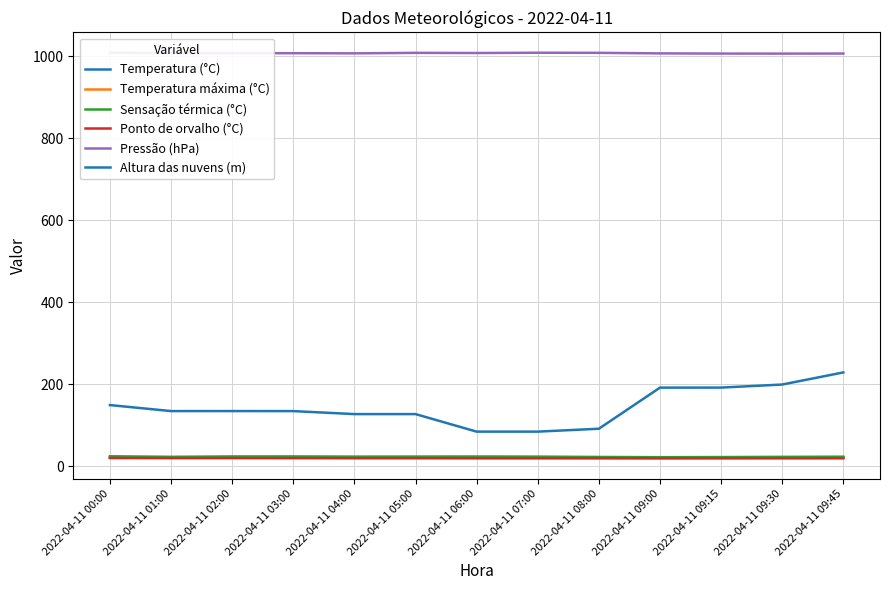

Reading left to right, list all the values displayed in this chart.

Temperatura (°C): 21.2	20.9	20.9	20.8	20.6	20.6	20.3	20.3	20.3	20.6	20.7	20.9	21.1
Temperatura máxima (°C): 21.2	20.9	20.9	20.8	20.6	20.6	20.3	20.3	20.3	20.7	20.8	20.9	21.2
Sensação térmica (°C): 24.3	23.0	23.9	24.0	23.5	23.6	23.8	23.5	22.6	22.1	22.4	22.9	23.3
Ponto de orvalho (°C): 20.0	19.8	19.8	19.7	19.6	19.6	19.6	19.6	19.5	19.1	19.2	19.3	19.3
Pressão (hPa): 1009.2	1008.2	1008.2	1008.0	1007.7	1008.9	1008.5	1009.2	1008.9	1007.6	1007.1	1007.0	1007.2
Altura das nuvens (m): 149.3	134.6	134.7	134.6	127.2	127.2	84.5	84.5	91.5	191.9	192.0	199.4	229.0